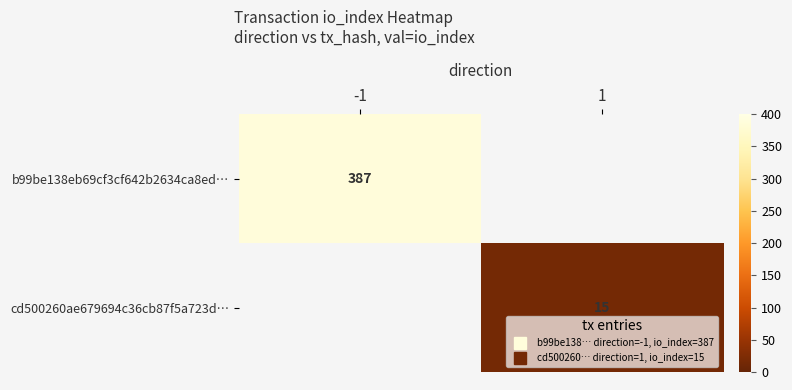

Where is b99be138eb69cf3cf642b2634ca8ed… nearest to the value 387?

-1